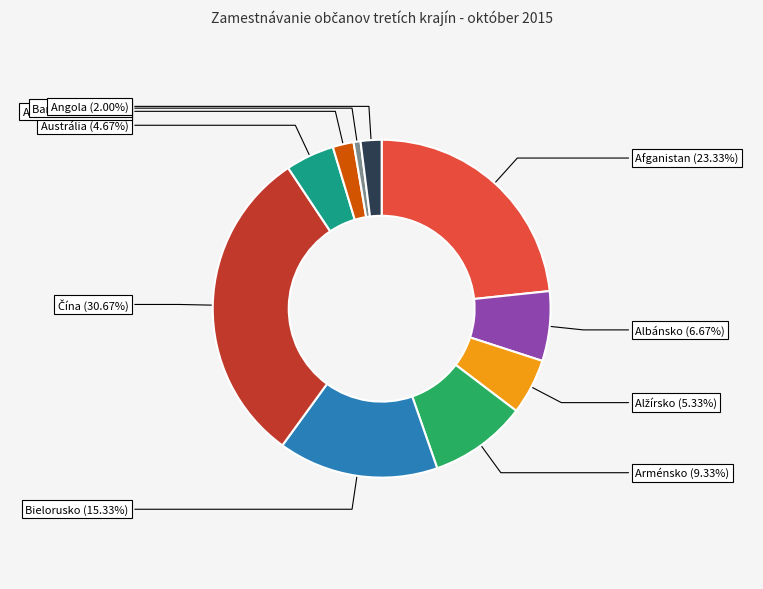

Does any single category account for the majority?

No